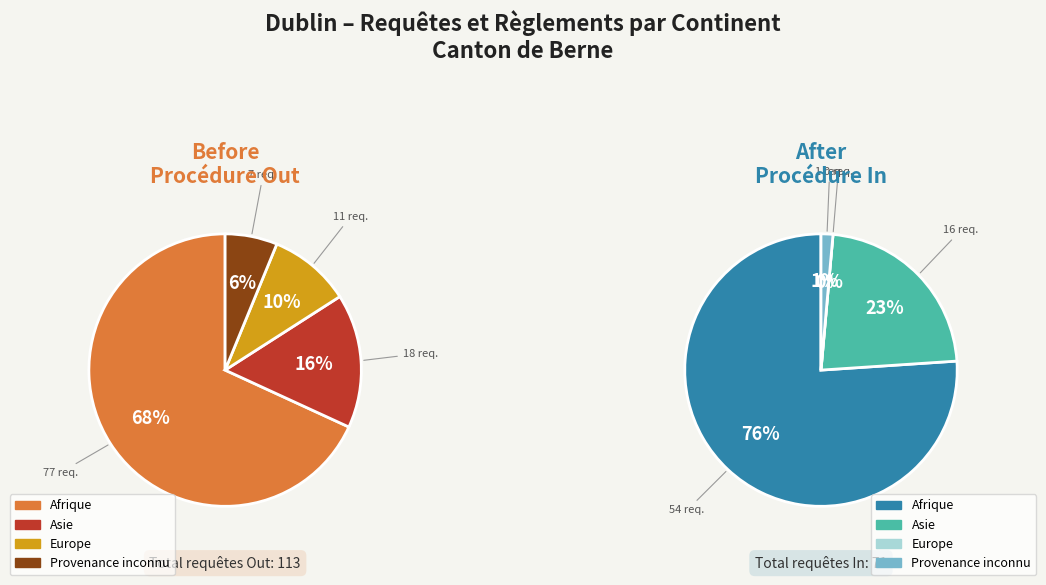

True or false: Asie accounts for 6% of the total.

False